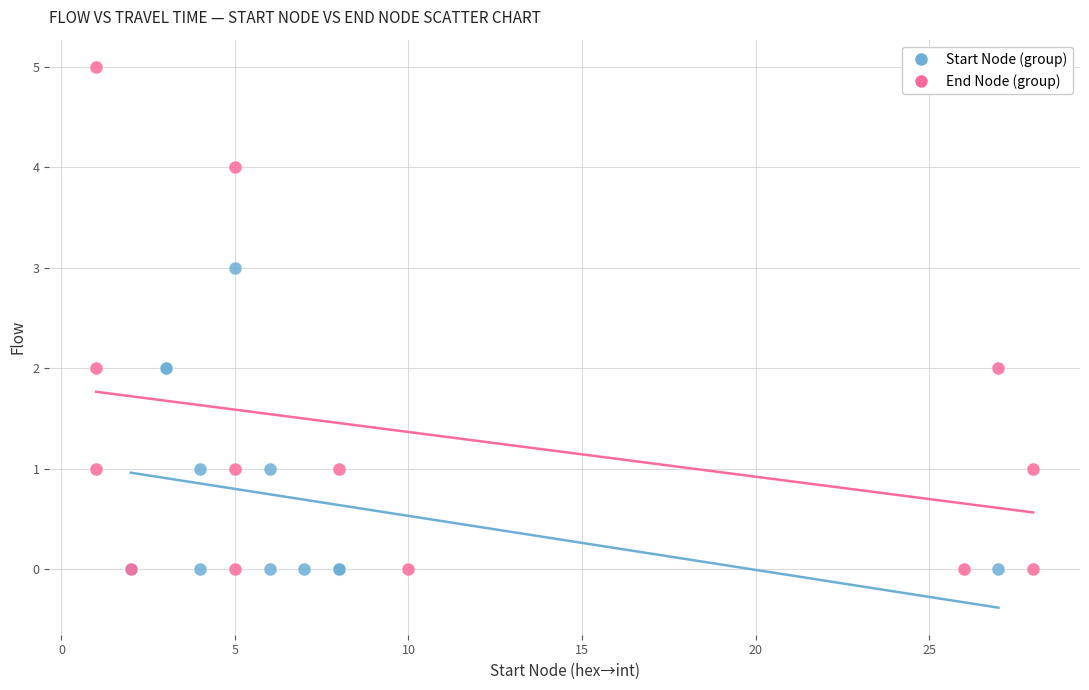

Which series reaches the maximum Y coordinate?

End Node (group)